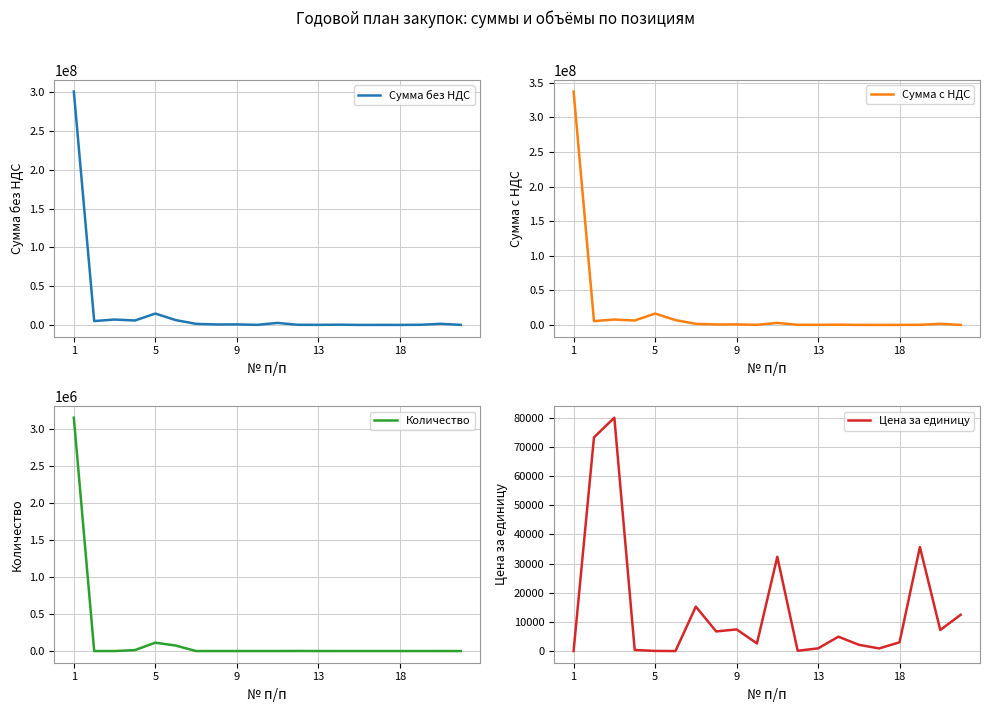

At which category is the sum across all series the highest?

1